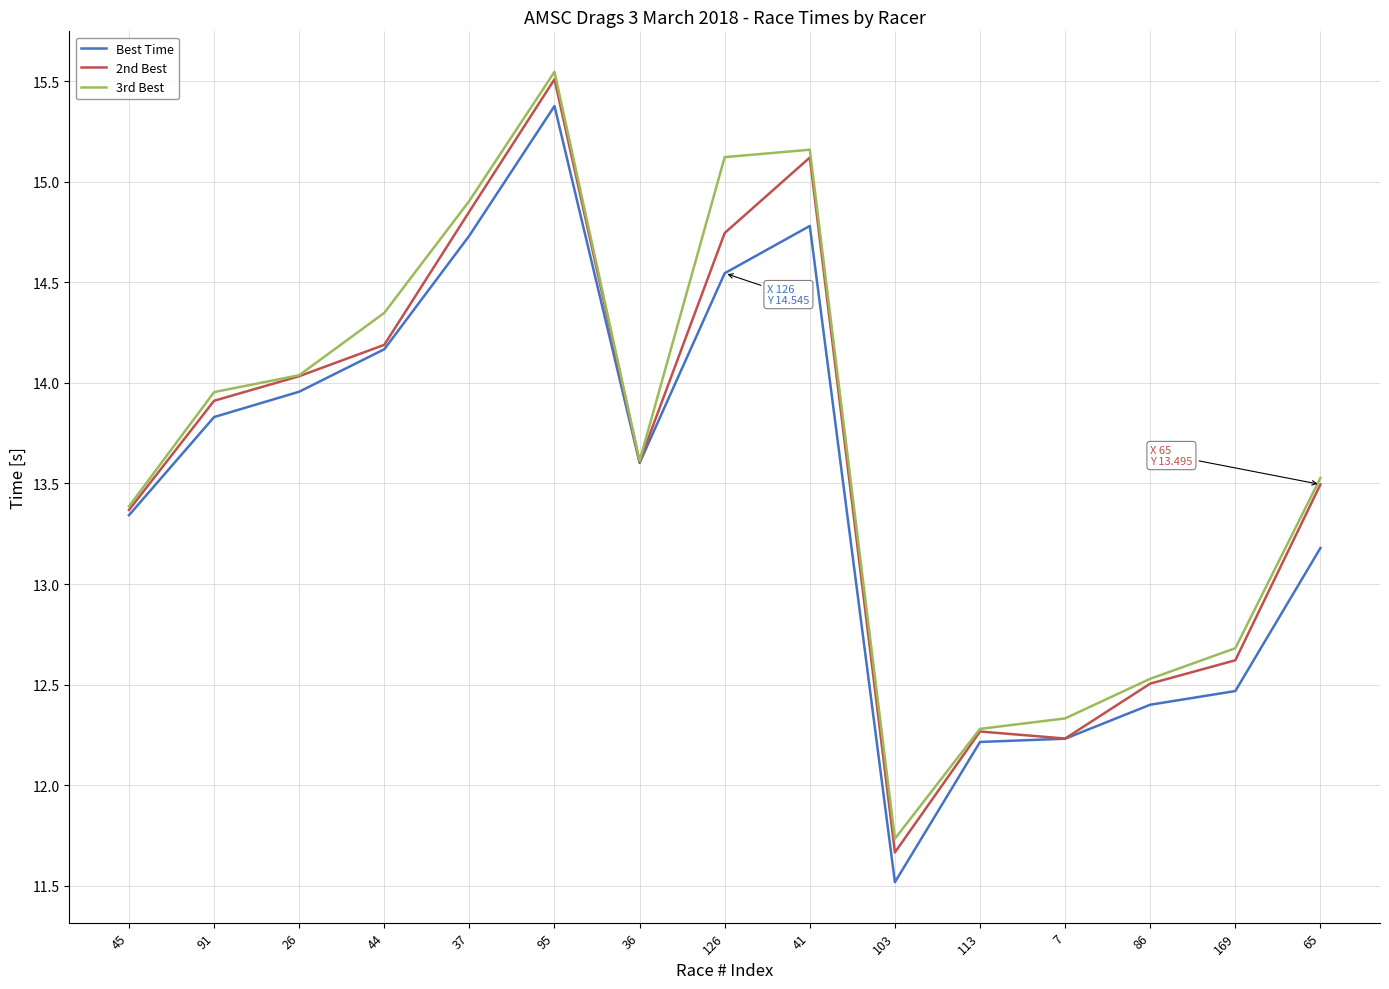

At which category is the sum across all series the highest?

95